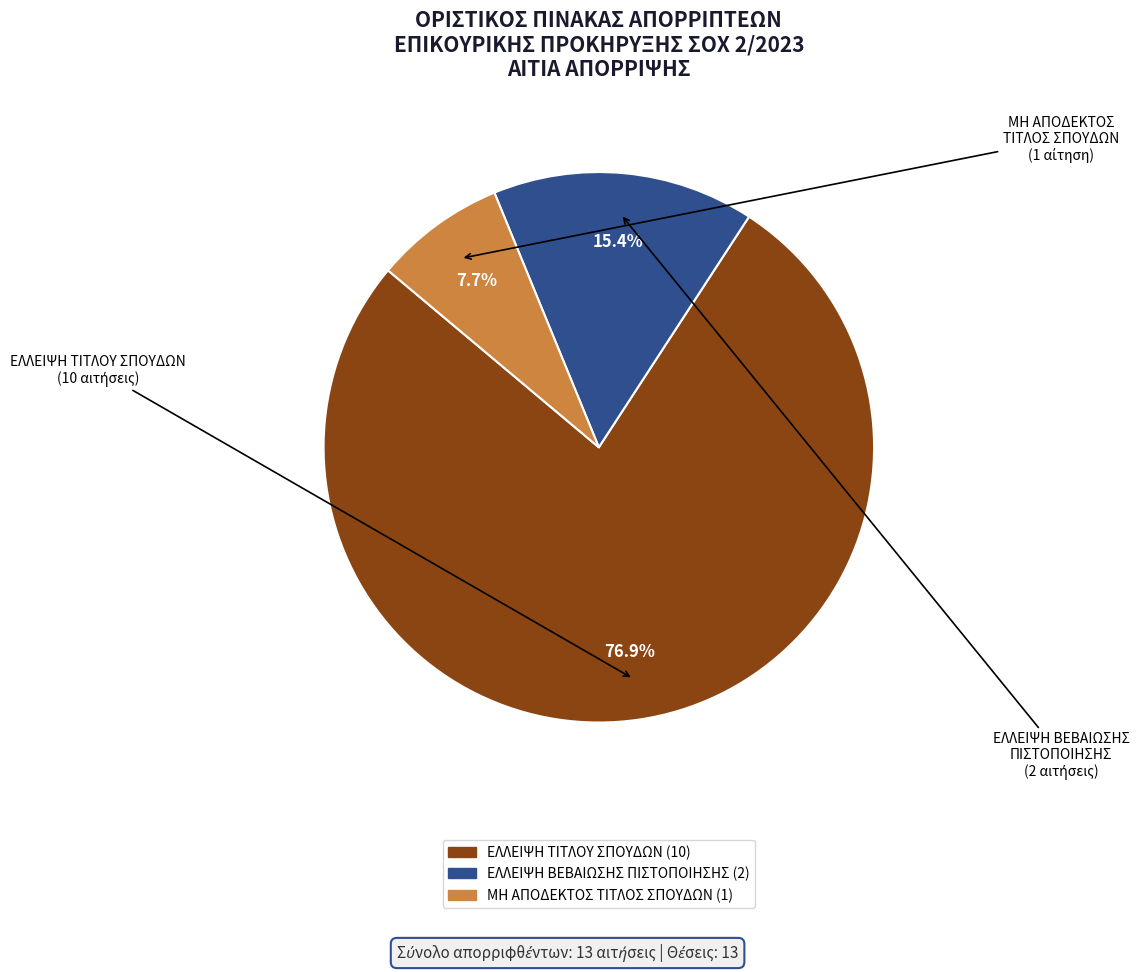

To the nearest percent, what is the average slice percentage?

33%